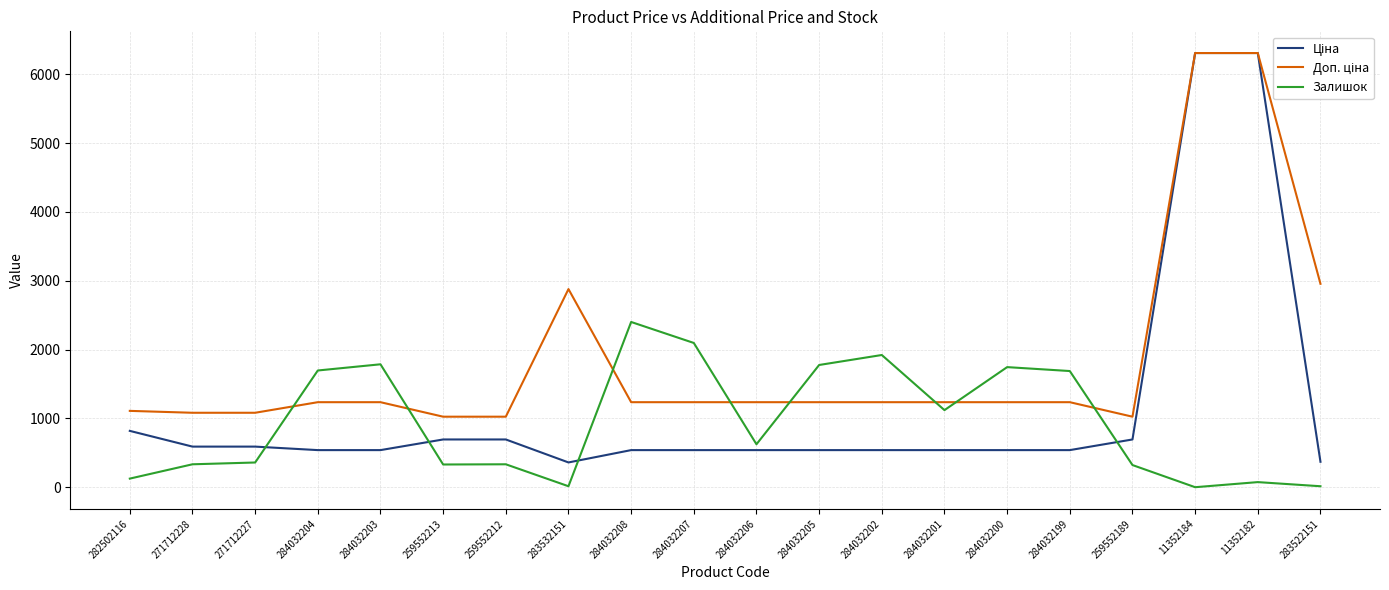

Which series changed the most between 271712228 and 284032201?

Залишок